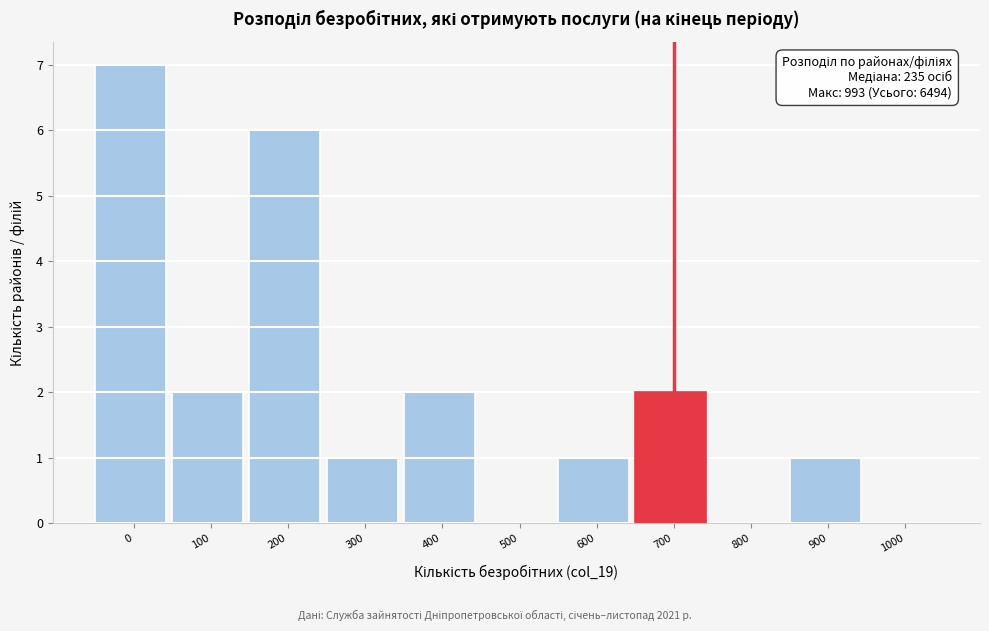

Reading right to left, transcribe all the data shown in this chart.

1000=0	900=1	800=0	700=2	600=1	500=0	400=2	300=1	200=6	100=2	0=7